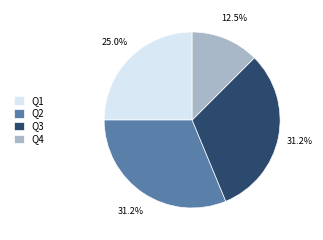

To the nearest percent, what percentage of the pie is Q3?

31%